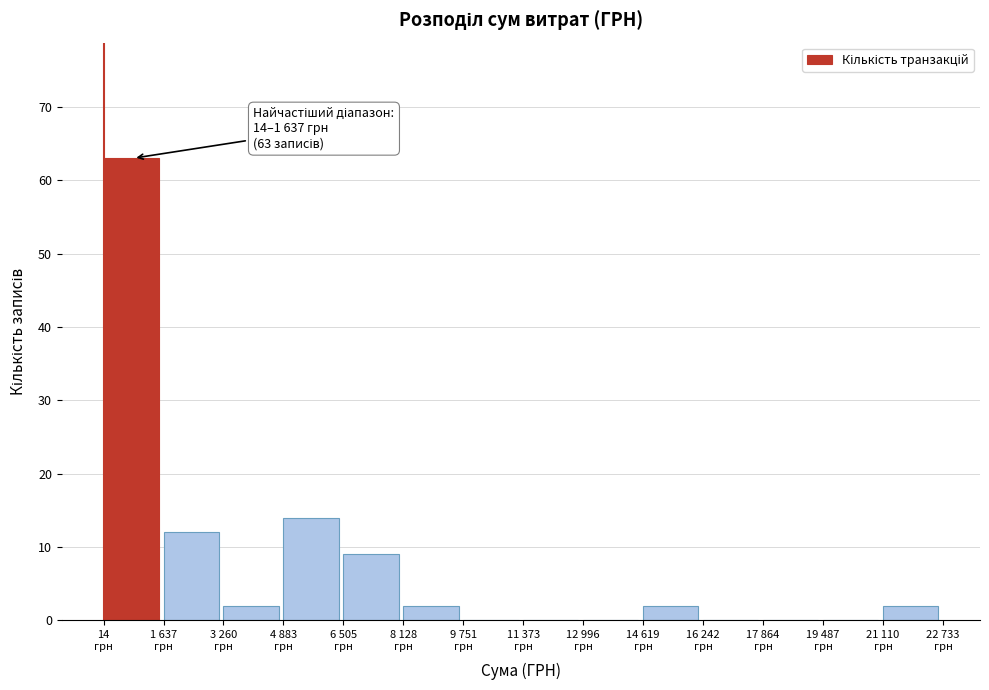

What is the maximum value shown in the chart?

63